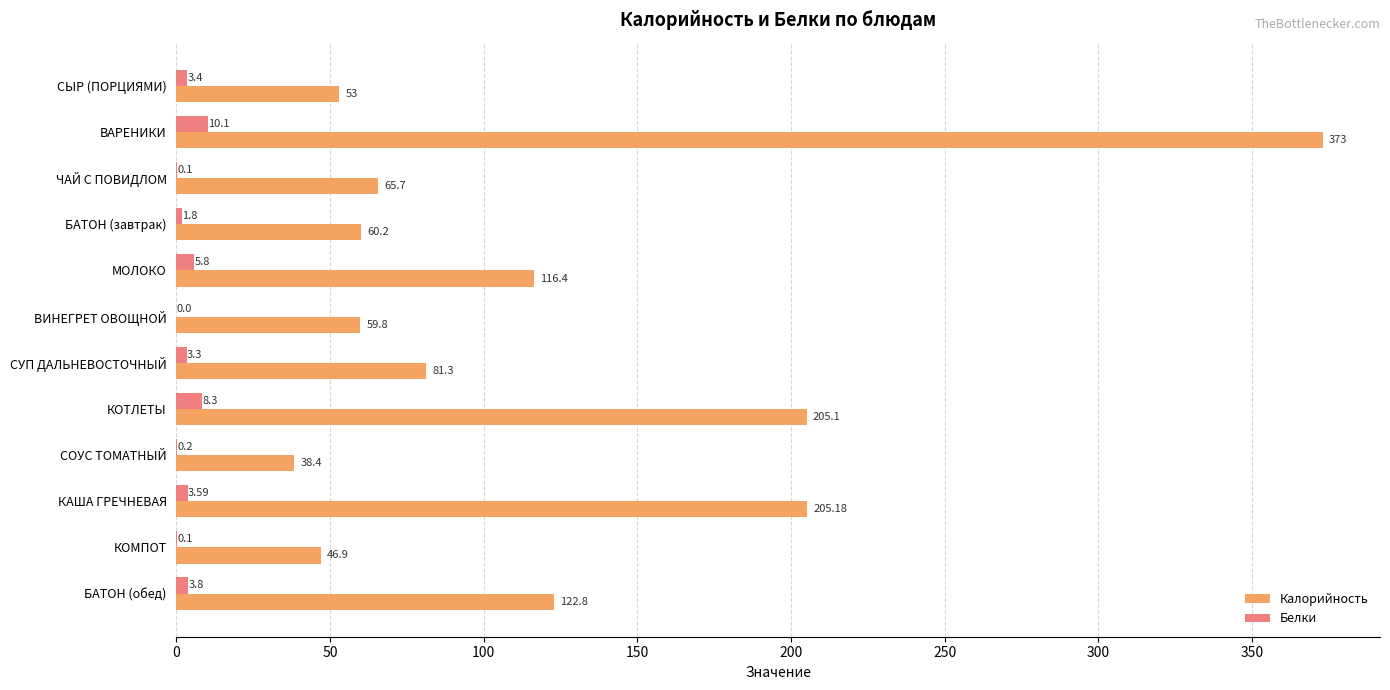

What is the sum of all Белки values?

40.5